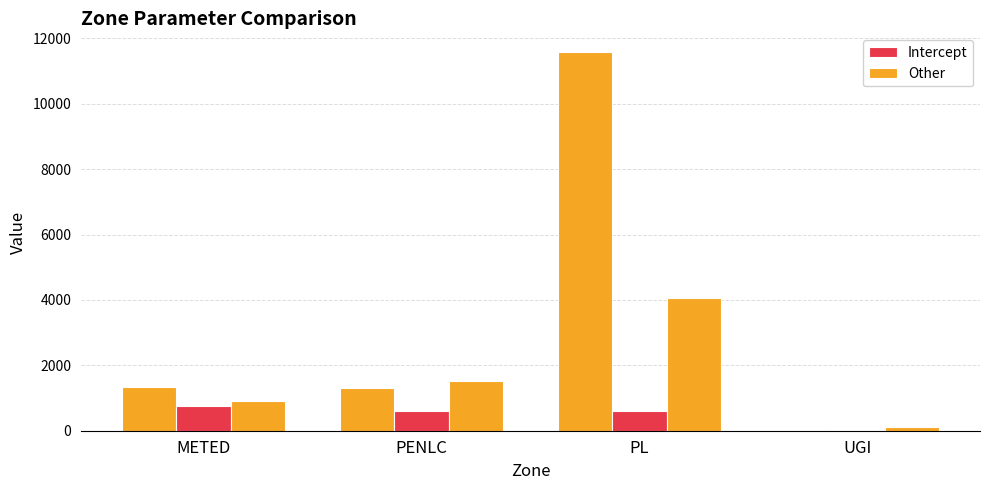

The Other series shows 4069.5 at PL. True or false?

True